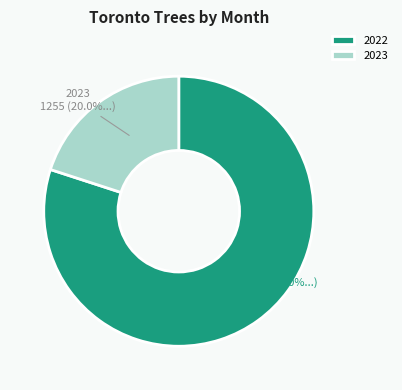

To the nearest percent, what is the average slice percentage?

50%